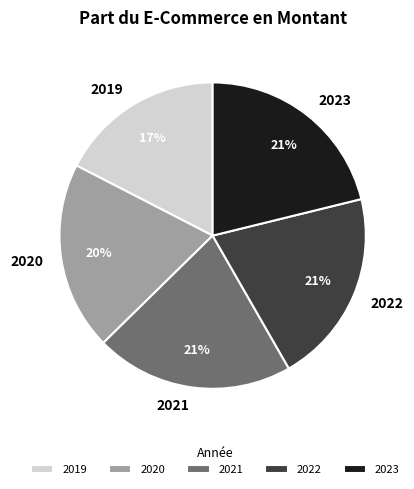

What percentage is the 2021 slice, to the nearest percent?

21%